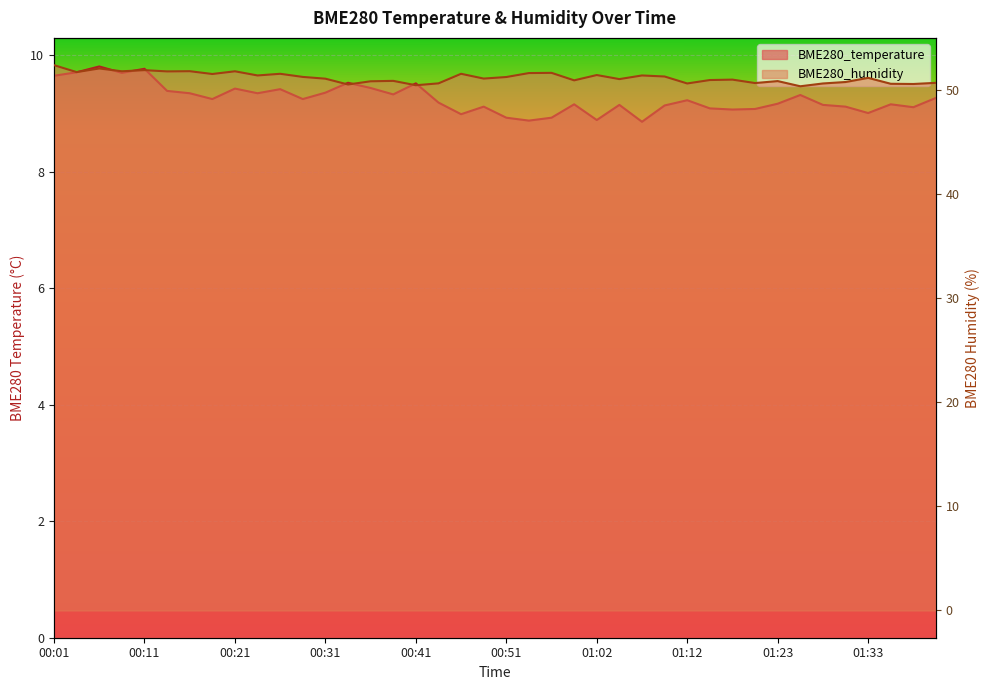

Reading left to right, list all the values displayed in this chart.

BME280_temperature: 00:01=9.7	00:04=9.7	00:06=9.8	00:09=9.7	00:11=9.8	00:14=9.4	00:16=9.3	00:19=9.2	00:21=9.4	00:24=9.3	00:26=9.4	00:29=9.2	00:31=9.4	00:34=9.5	00:36=9.4	00:39=9.3	00:41=9.5	00:44=9.2	00:46=9.0	00:49=9.1	00:51=8.9	00:54=8.9	00:56=8.9	00:59=9.2	01:02=8.9	01:04=9.2	01:07=8.9	01:09=9.1	01:12=9.2	01:15=9.1	01:17=9.1	01:20=9.1	01:23=9.2	01:25=9.3	01:28=9.2	01:30=9.1	01:33=9.0	01:35=9.2	01:38=9.1	01:41=9.3
BME280_humidity: 00:01=52.4	00:04=51.7	00:06=52.1	00:09=51.8	00:11=51.9	00:14=51.8	00:16=51.8	00:19=51.6	00:21=51.8	00:24=51.4	00:26=51.6	00:29=51.3	00:31=51.1	00:34=50.5	00:36=50.9	00:39=50.9	00:41=50.5	00:44=50.7	00:46=51.6	00:49=51.1	00:51=51.3	00:54=51.6	00:56=51.7	00:59=51.0	01:02=51.5	01:04=51.1	01:07=51.4	01:09=51.3	01:12=50.6	01:15=51.0	01:17=51.0	01:20=50.7	01:23=50.9	01:25=50.4	01:28=50.6	01:30=50.8	01:33=51.2	01:35=50.6	01:38=50.6	01:41=50.7